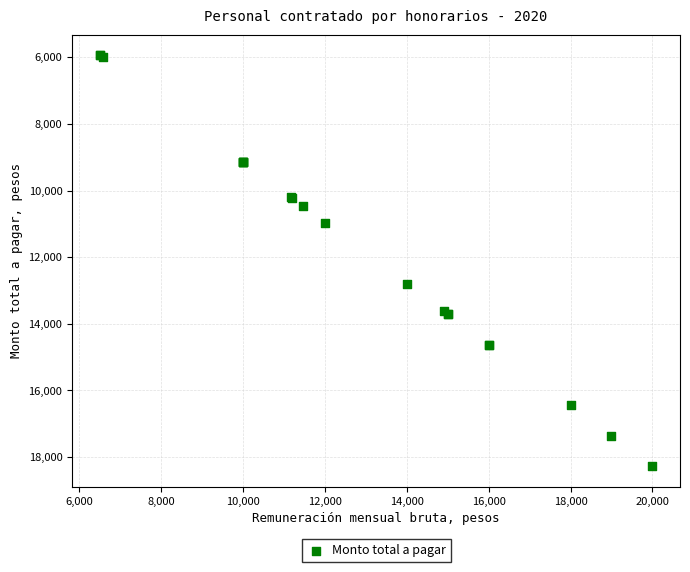

What Y value in the scatter plot is closest to 12107?

12793.1